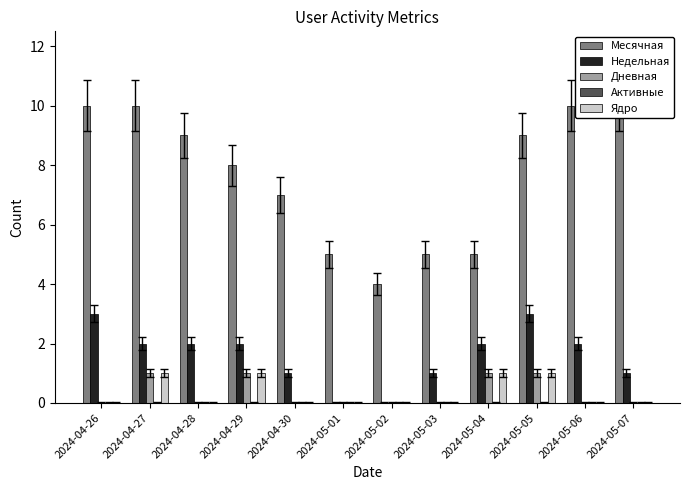

Rank the series by their maximum value, from lowest to highest.

Активные, Дневная, Ядро, Недельная, Месячная